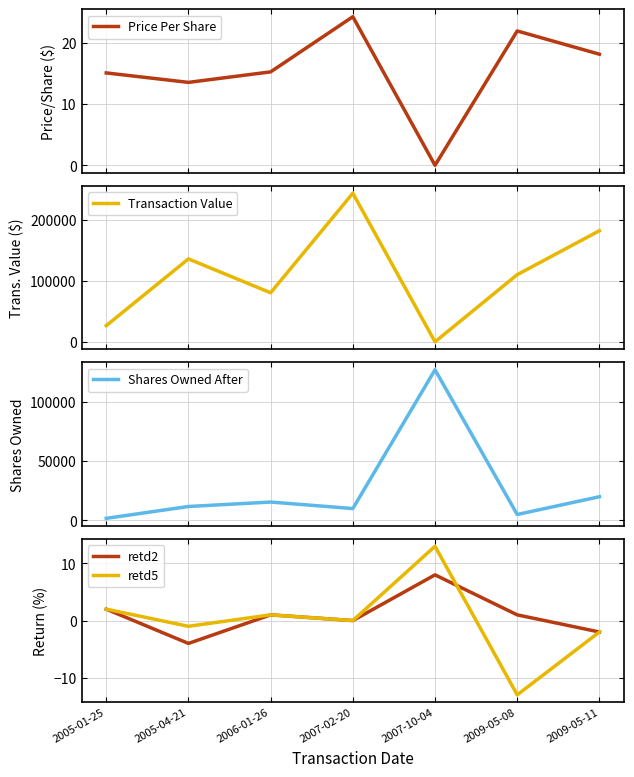

Where is Shares Owned After nearest to the value 64422?

2009-05-11